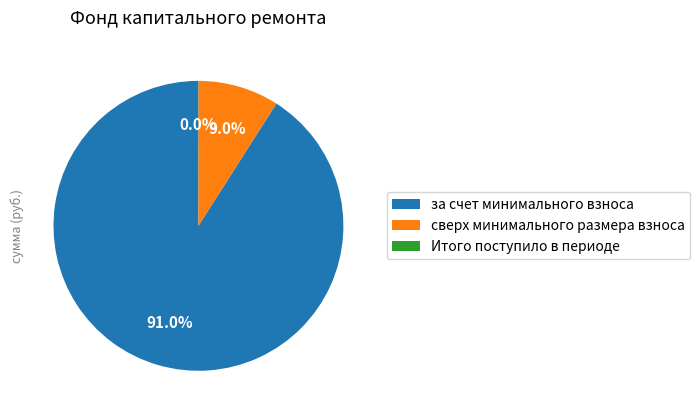

Which has a higher value, сверх минимального размера взноса or за счет минимального взноса?

за счет минимального взноса